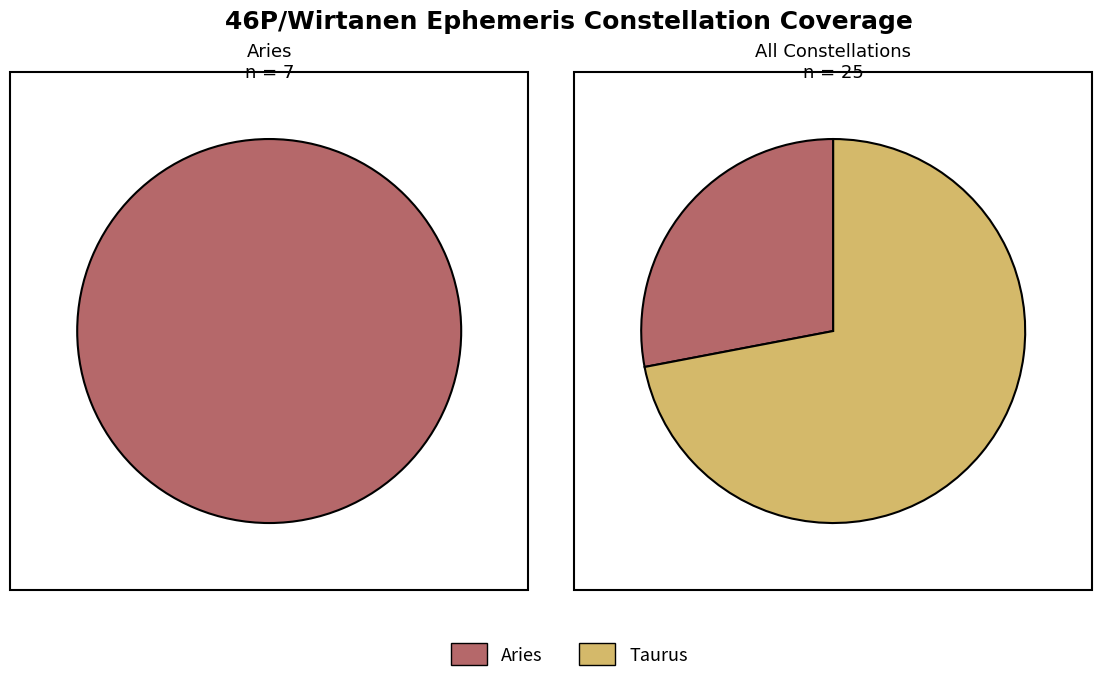

What percentage do Aries and Taurus together represent?

100.0%